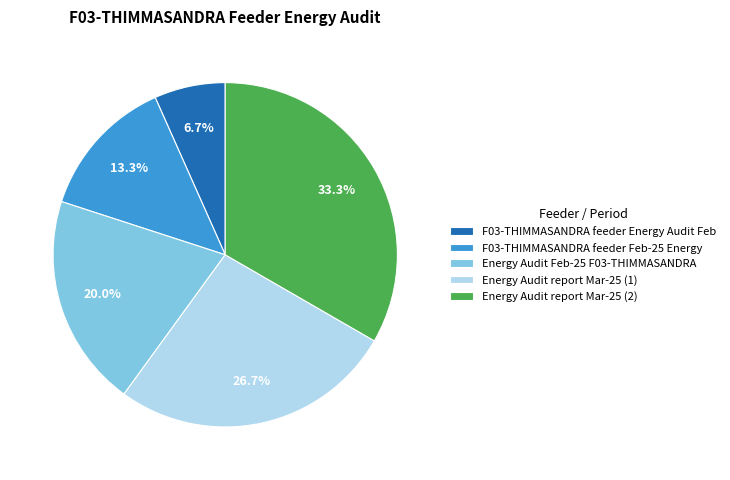

How many segments does this pie chart have?

5